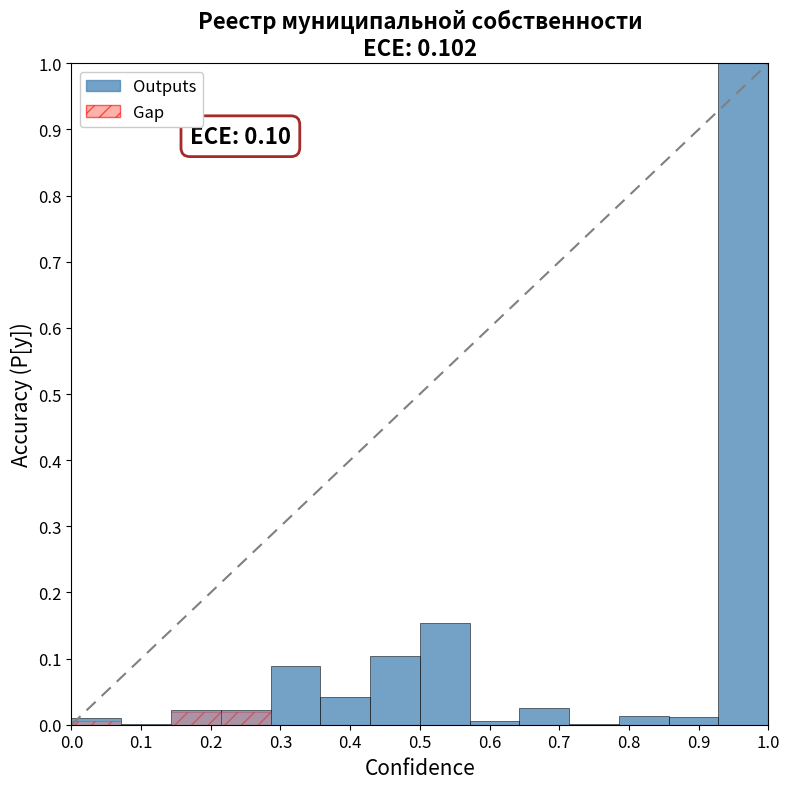

Is it true that the value at 13 is 1.0?

True